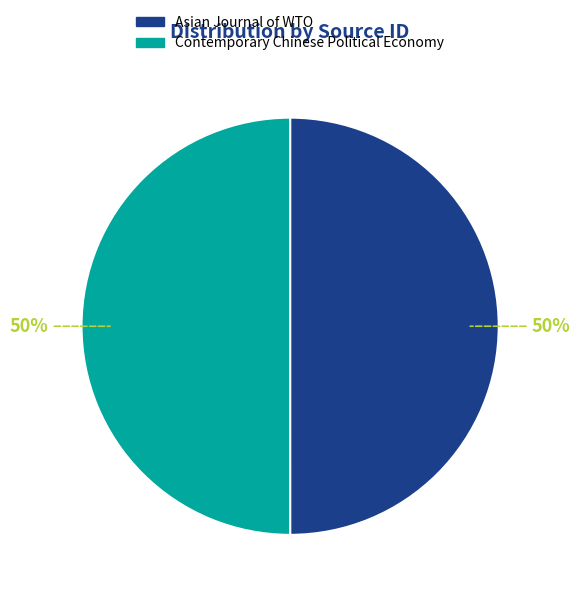

How many slices are in this pie chart?

2